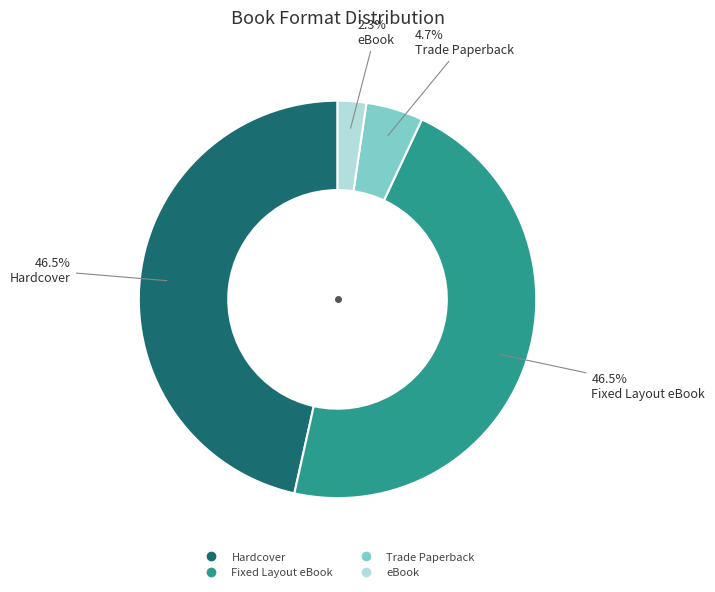

What portion of the pie excludes Hardcover?

53.5%